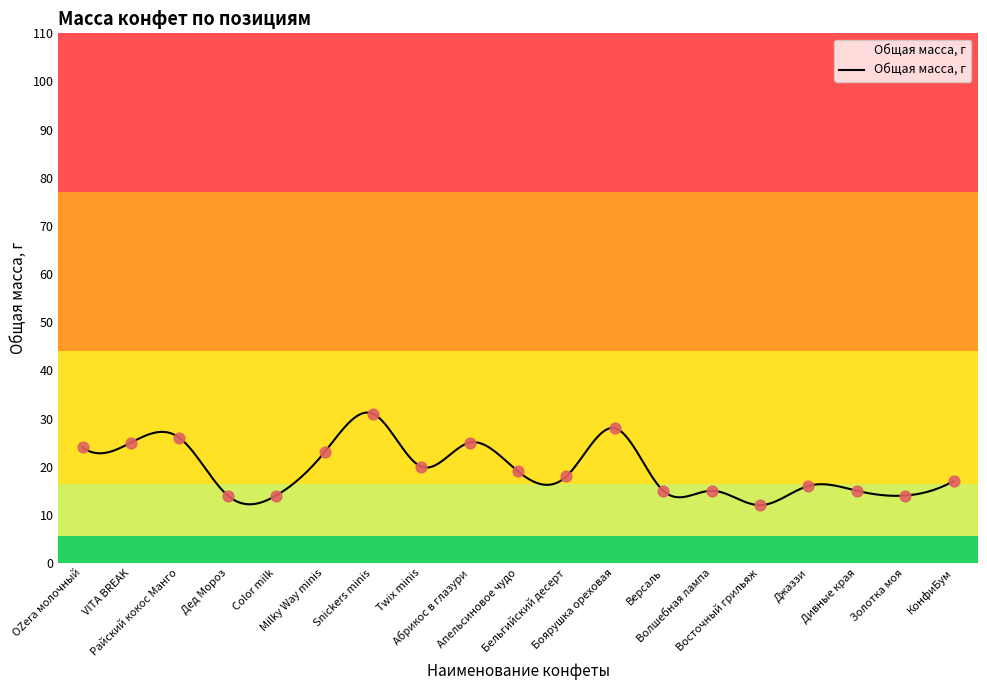

Which has a higher value, Абрикос в глазури or Twix minis?

Абрикос в глазури